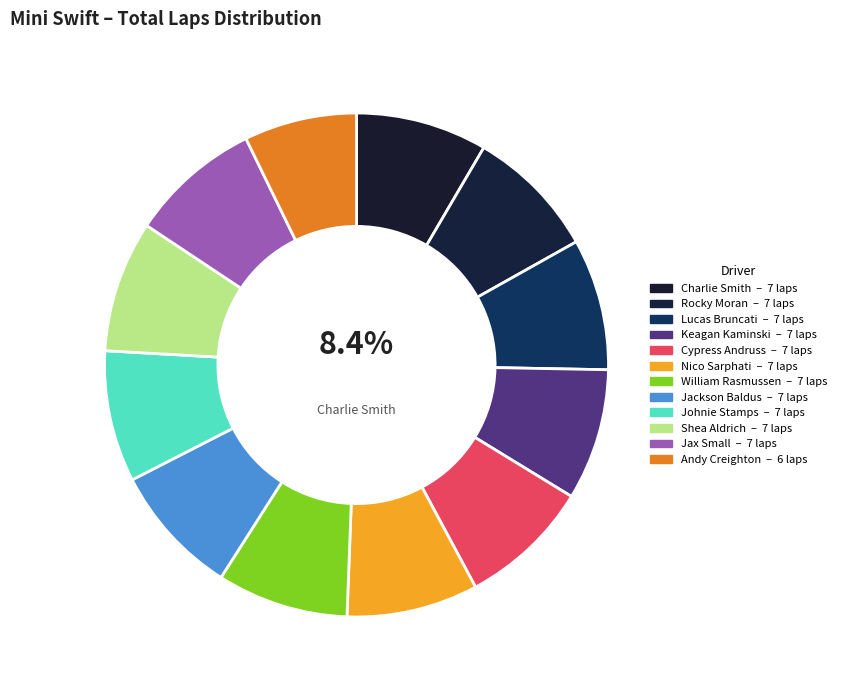

Count the number of slices in the pie.

12